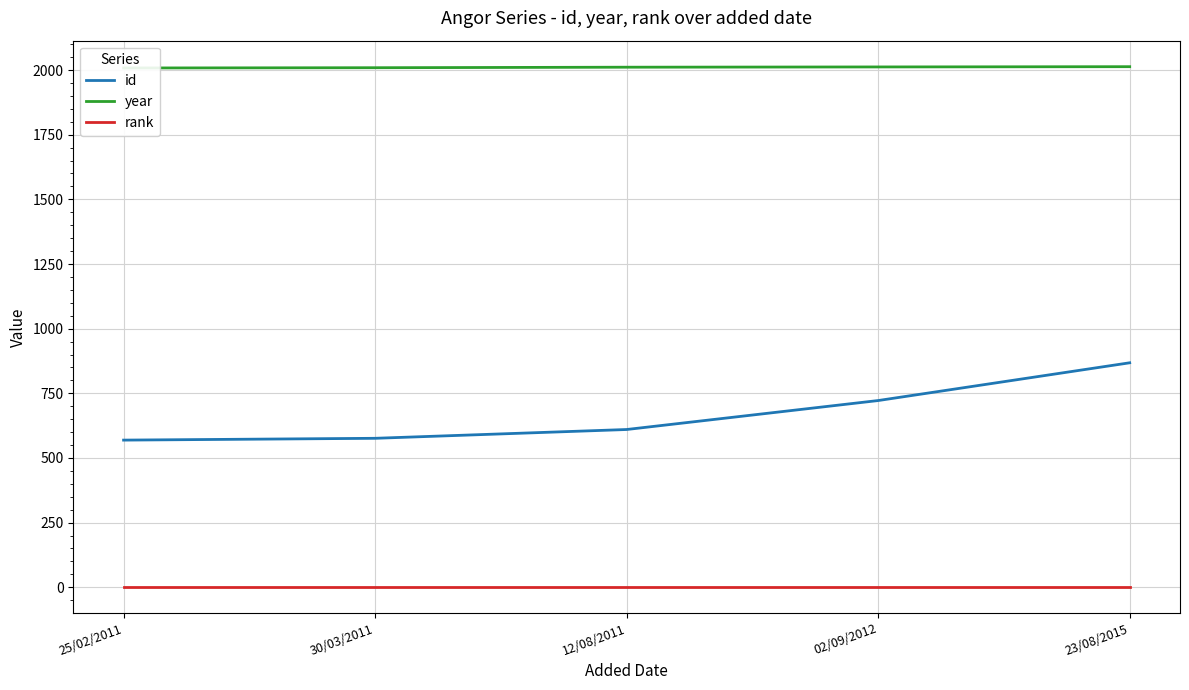

Which series changed the most between 30/03/2011 and 12/08/2011?

id